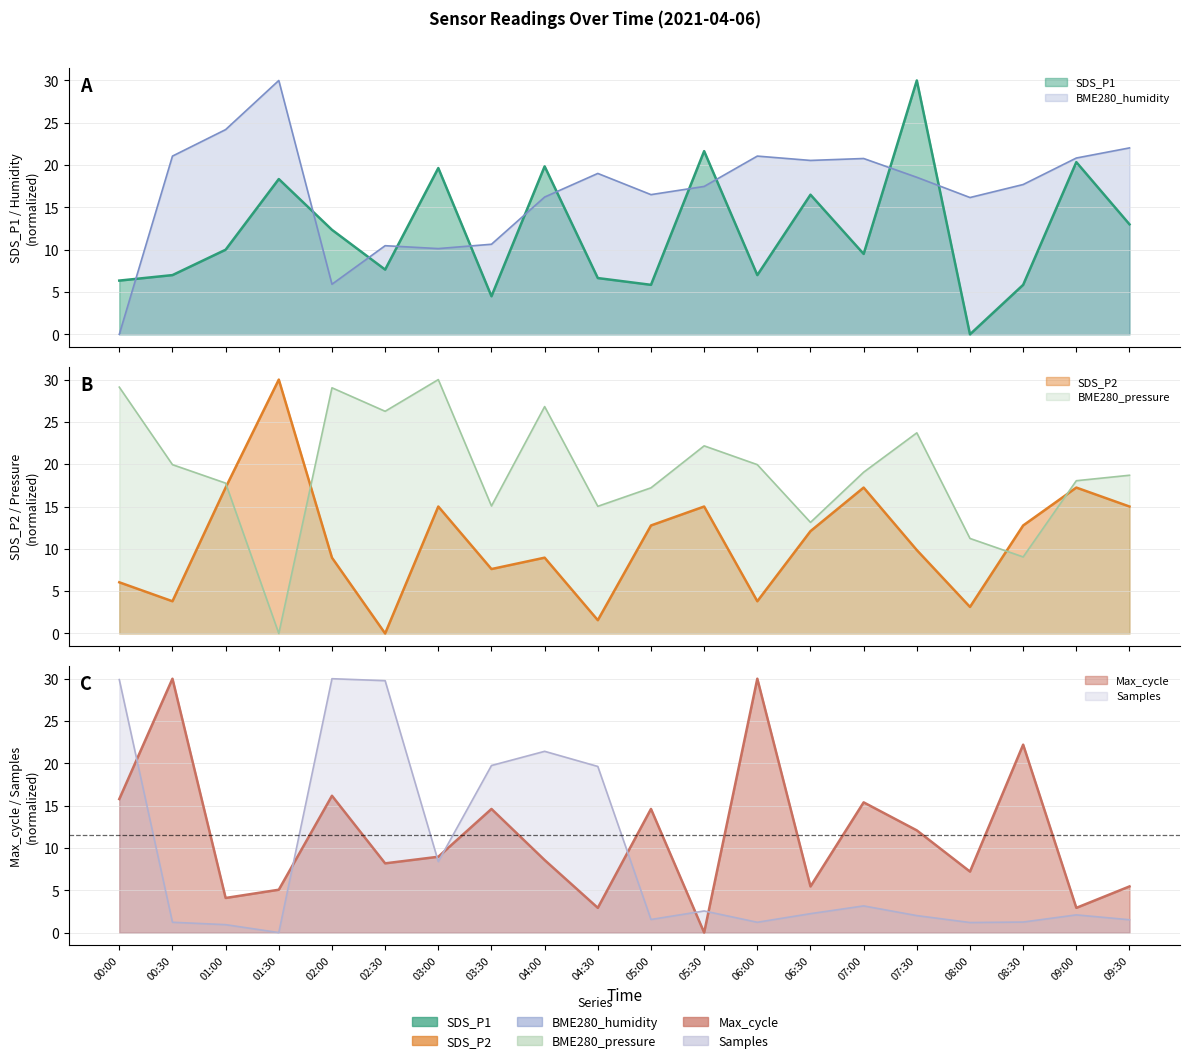

What is the maximum value for BME280_humidity?

30.0